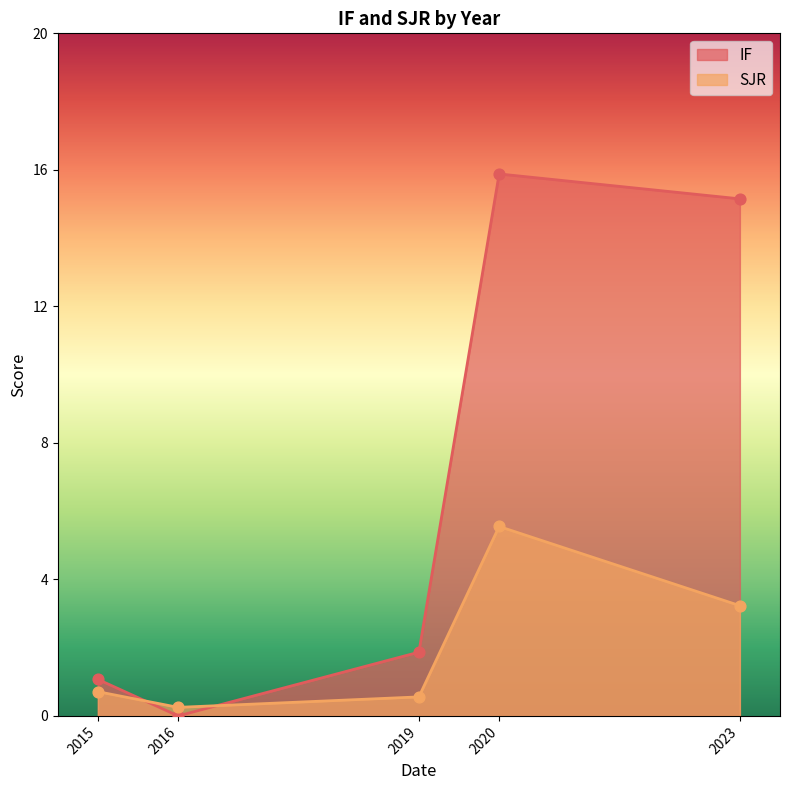

Is the value of SJR at 2019 greater than the value of IF at 2019?

No